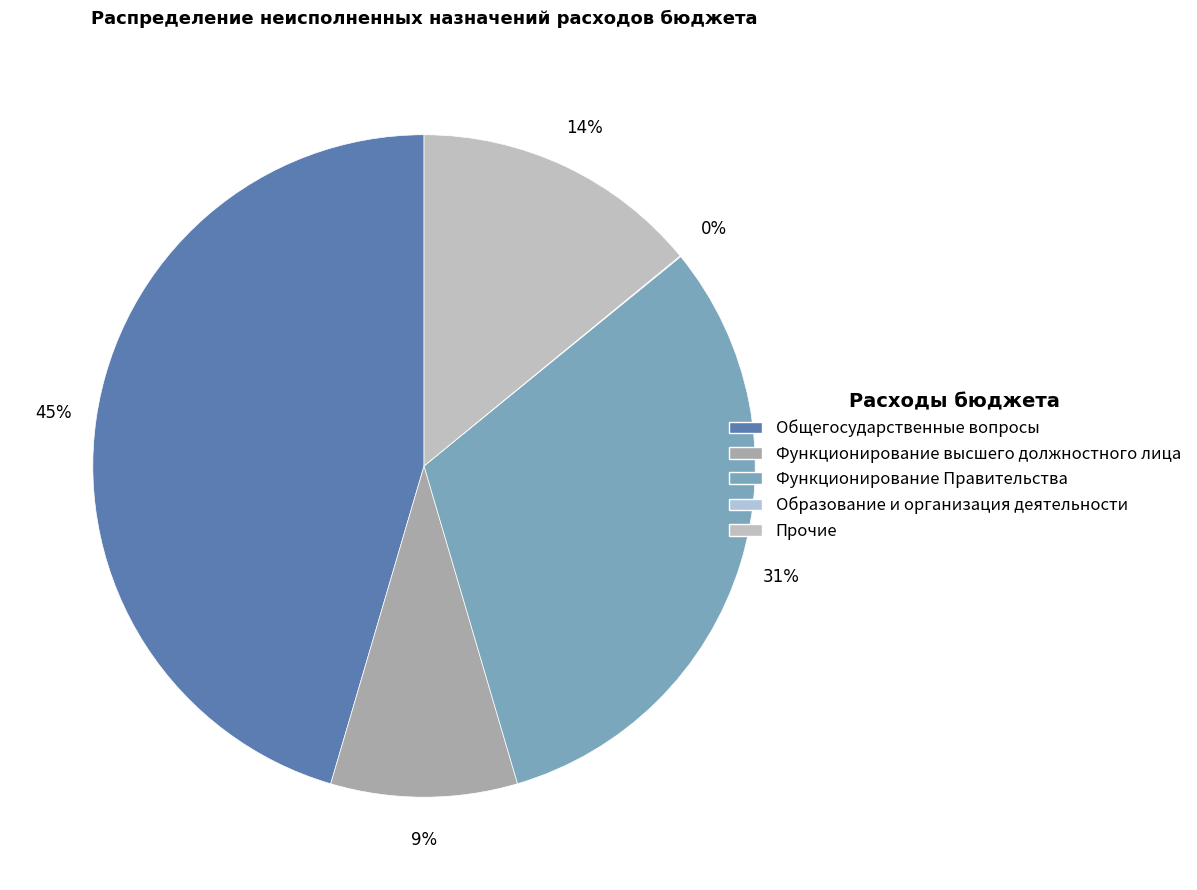

Is there any slice that represents more than half of the pie?

No